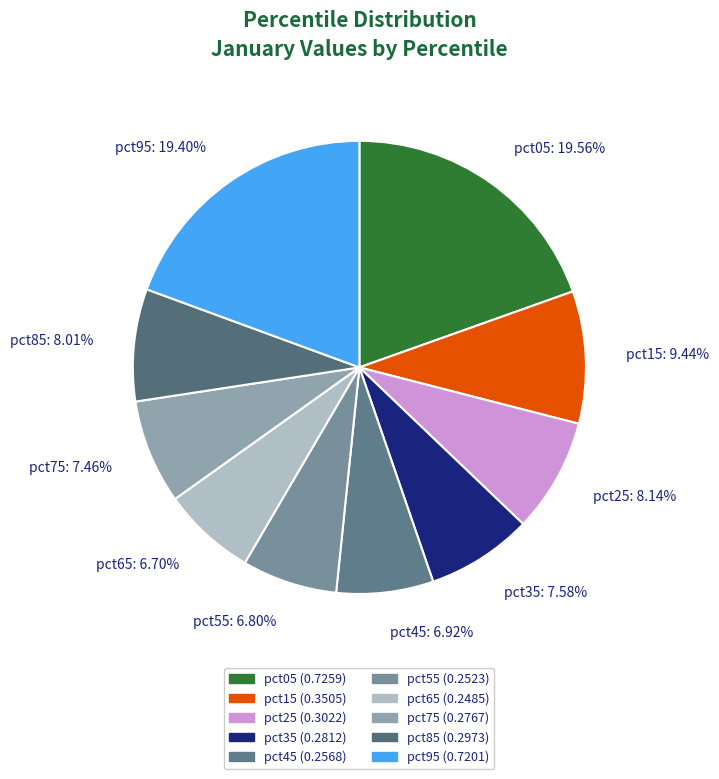

Is pct05: 19.56% the majority of the pie?

No